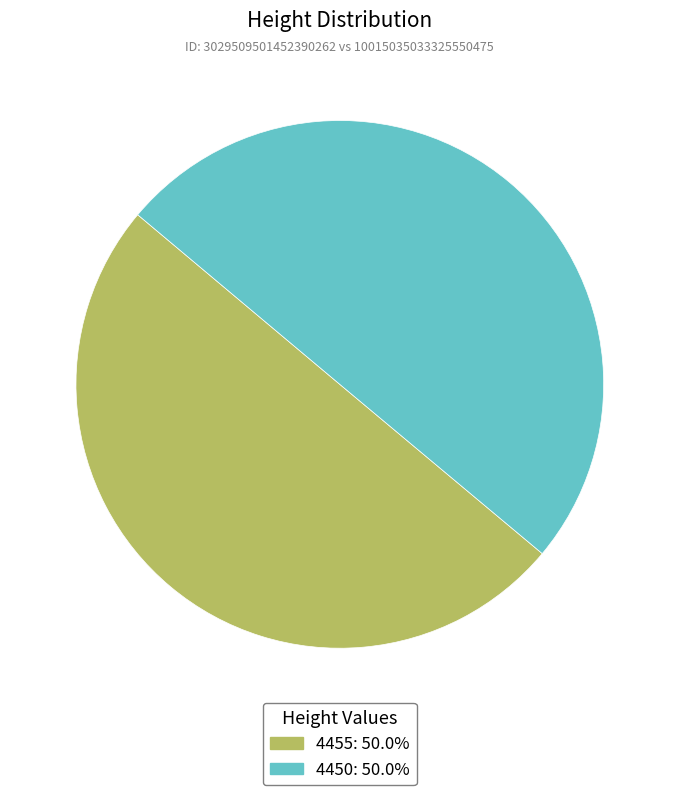

Do 4455: 50.0% and 4450: 50.0% together represent more than half of the pie?

Yes